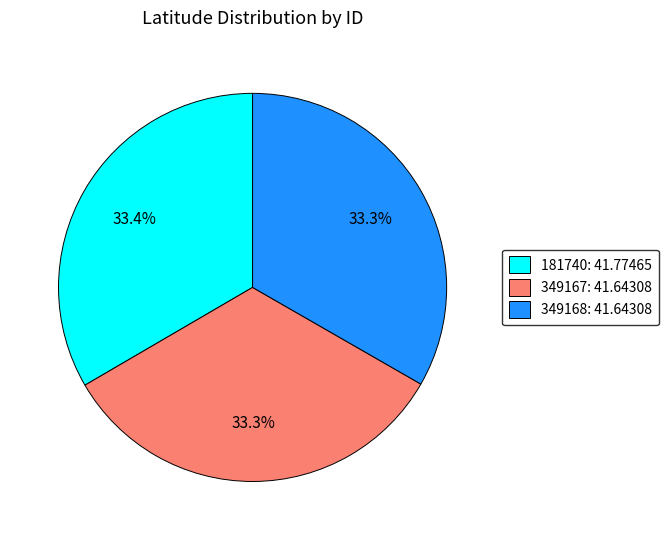

To the nearest percent, what is the average slice percentage?

33%